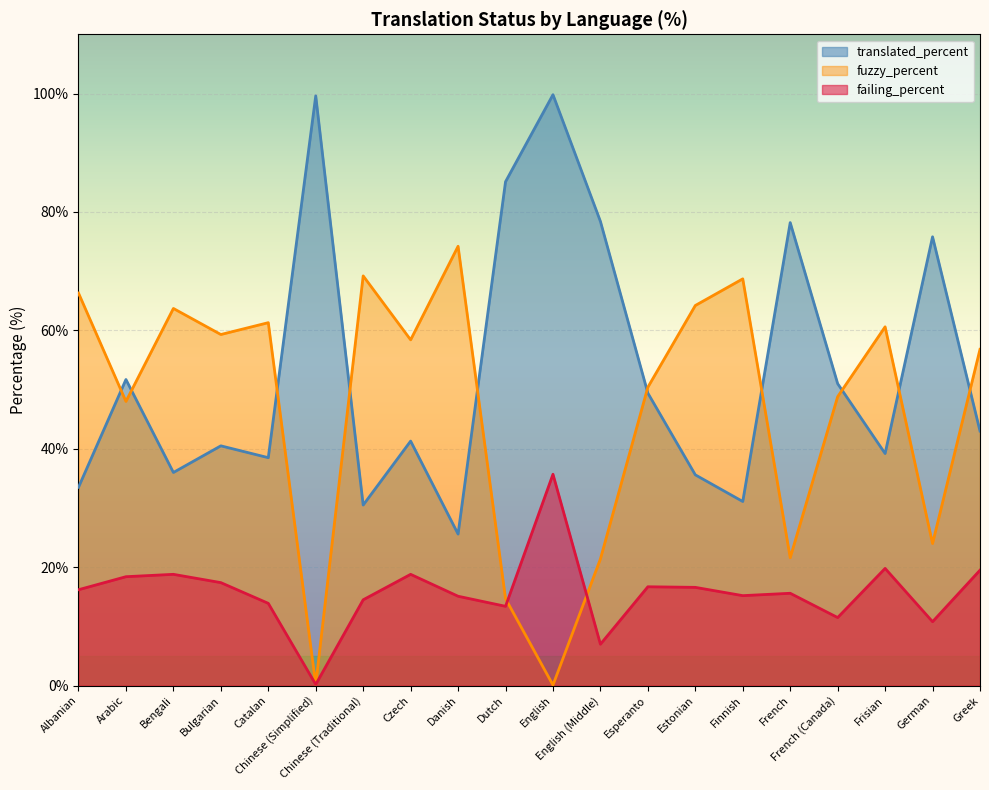

Reading left to right, transcribe all the data shown in this chart.

translated_percent: Albanian=33.5	Arabic=51.7	Bengali=36.0	Bulgarian=40.5	Catalan=38.5	Chinese (Simplified)=99.6	Chinese (Traditional)=30.5	Czech=41.3	Danish=25.6	Dutch=85.1	English=99.8	English (Middle)=78.4	Esperanto=49.4	Estonian=35.6	Finnish=31.1	French=78.2	French (Canada)=51.0	Frisian=39.2	German=75.8	Greek=43.0
fuzzy_percent: Albanian=66.3	Arabic=48.0	Bengali=63.7	Bulgarian=59.3	Catalan=61.3	Chinese (Simplified)=0.2	Chinese (Traditional)=69.2	Czech=58.4	Danish=74.2	Dutch=14.7	English=0.1	English (Middle)=21.4	Esperanto=50.4	Estonian=64.2	Finnish=68.7	French=21.6	French (Canada)=48.8	Frisian=60.6	German=24.0	Greek=56.8
failing_percent: Albanian=16.2	Arabic=18.4	Bengali=18.8	Bulgarian=17.4	Catalan=13.9	Chinese (Simplified)=0.2	Chinese (Traditional)=14.5	Czech=18.8	Danish=15.1	Dutch=13.4	English=35.7	English (Middle)=7.0	Esperanto=16.7	Estonian=16.6	Finnish=15.2	French=15.6	French (Canada)=11.5	Frisian=19.8	German=10.8	Greek=19.5